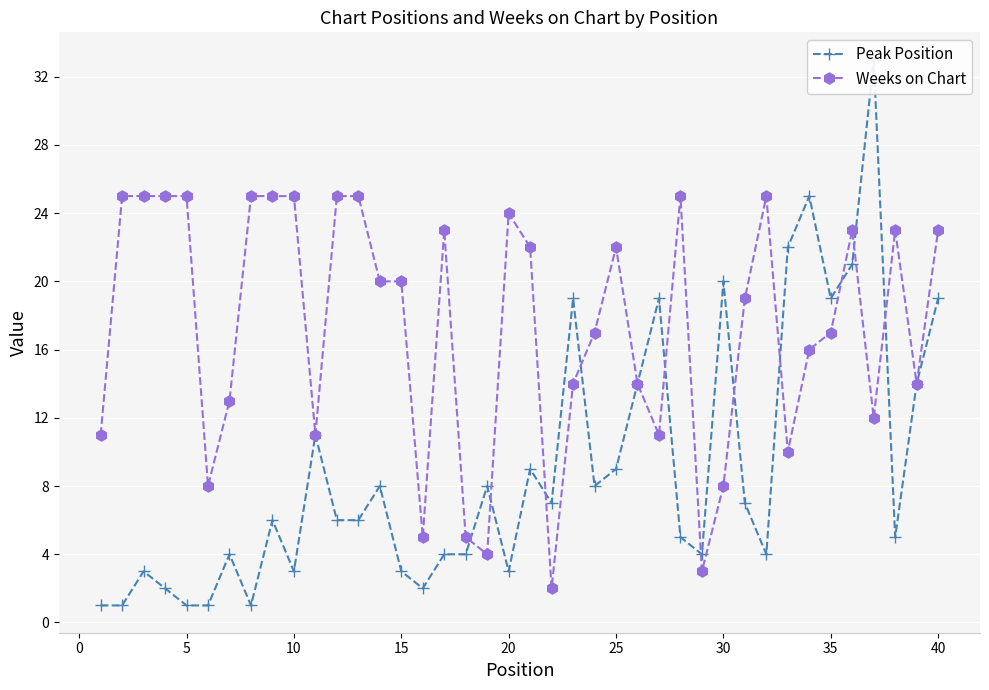

What is the minimum value shown in the chart?

1